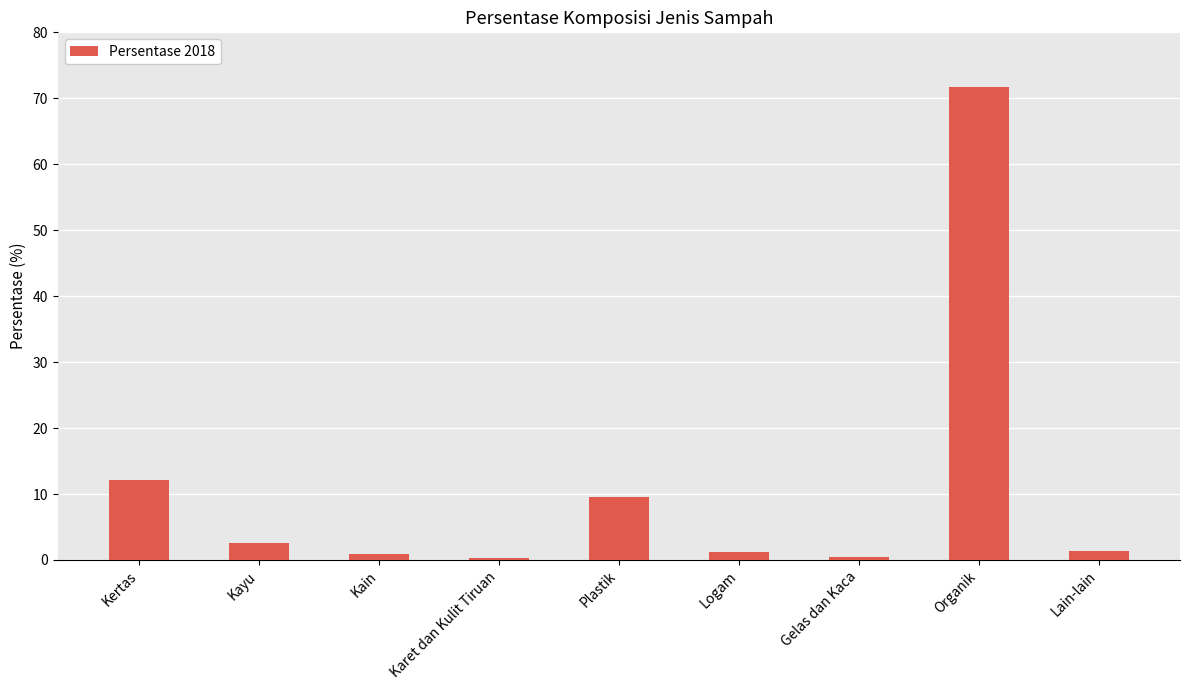

What is the sum of all values?

100.0